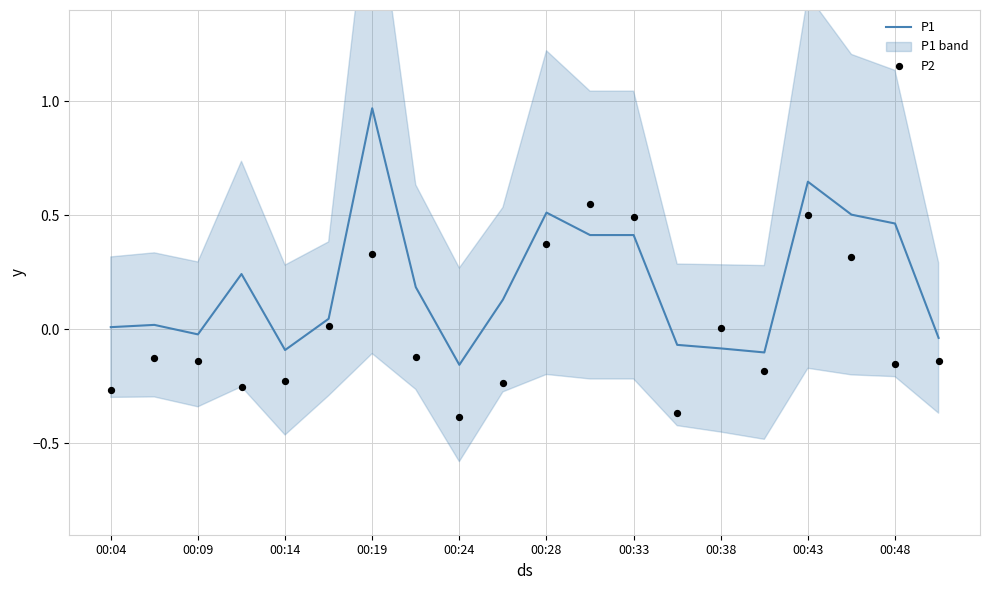

Which series reaches the minimum Y coordinate?

P2